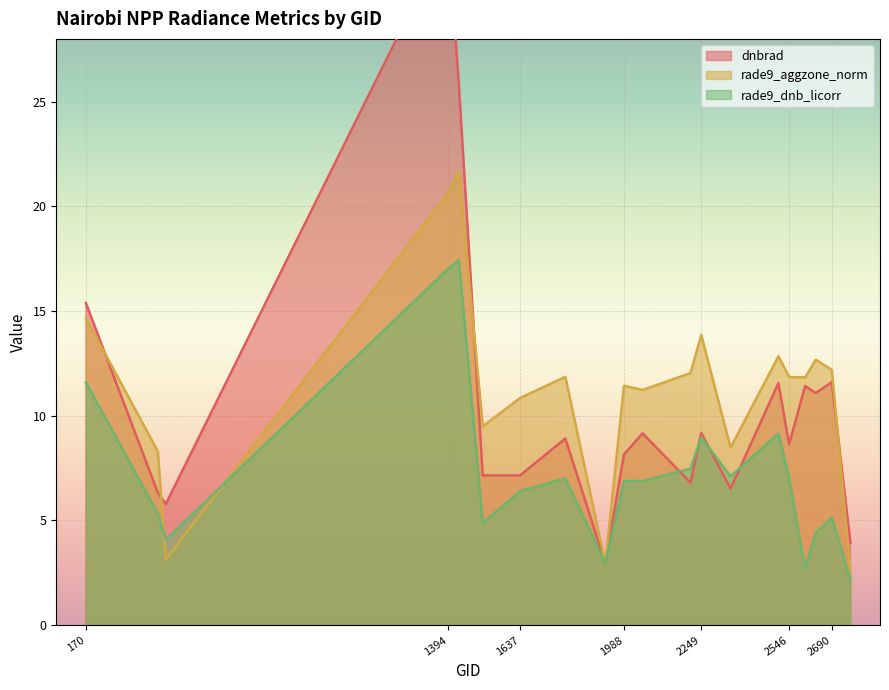

True or false: rade9_dnb_licorr has more than 0 interior local peaks.

True